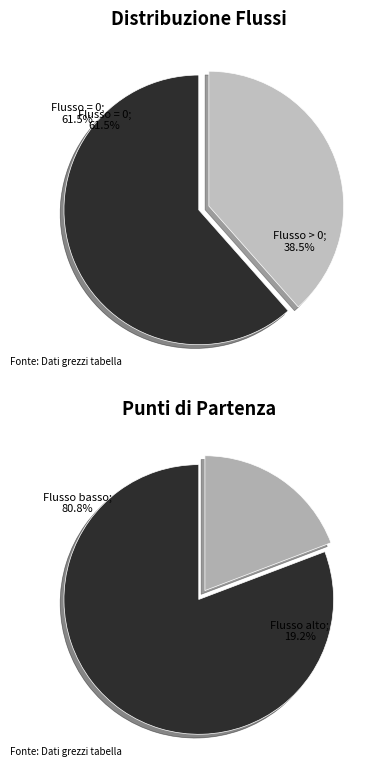

Is 10 the majority of the pie?

No